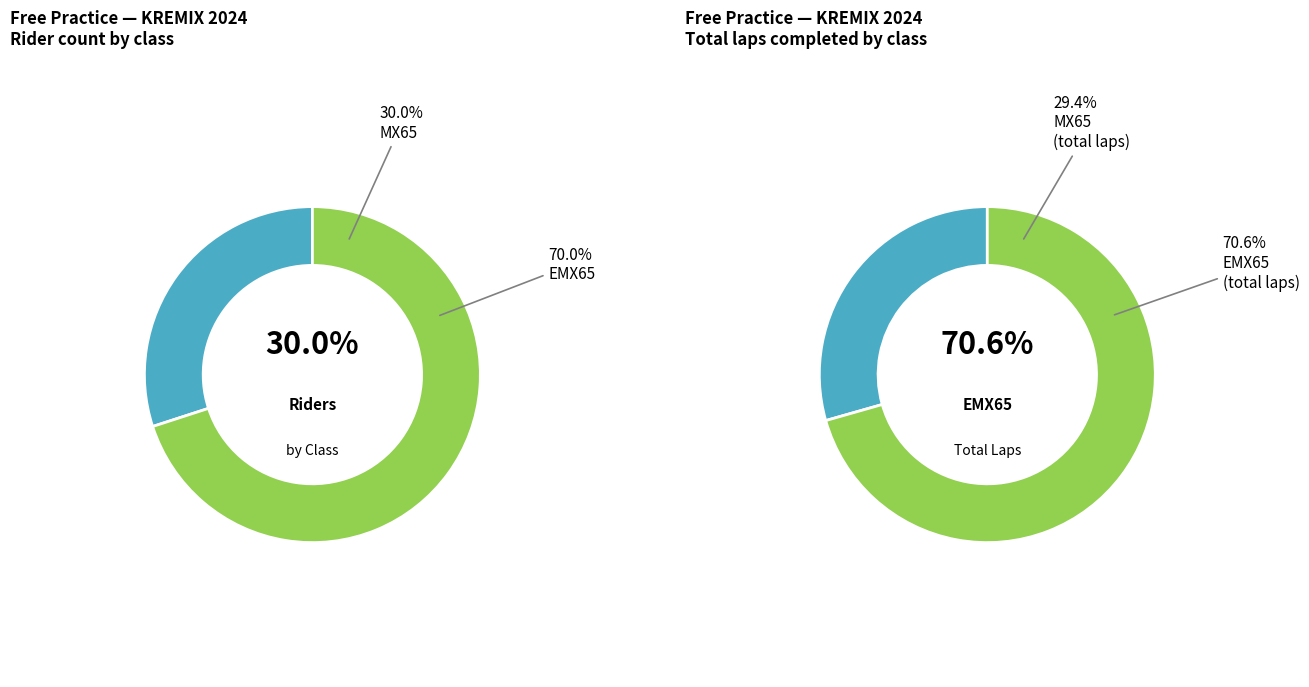

What is the largest slice in the pie chart?

EMX65